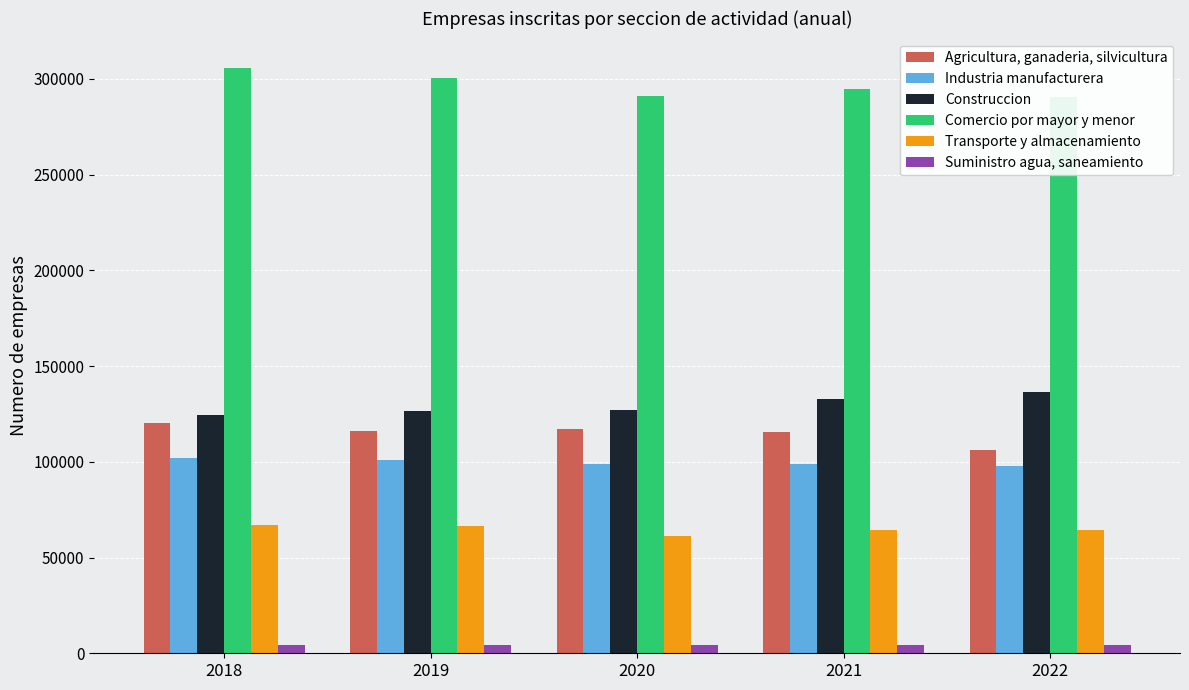

How many data points in Agricultura, ganaderia, silvicultura are above 116108?

2